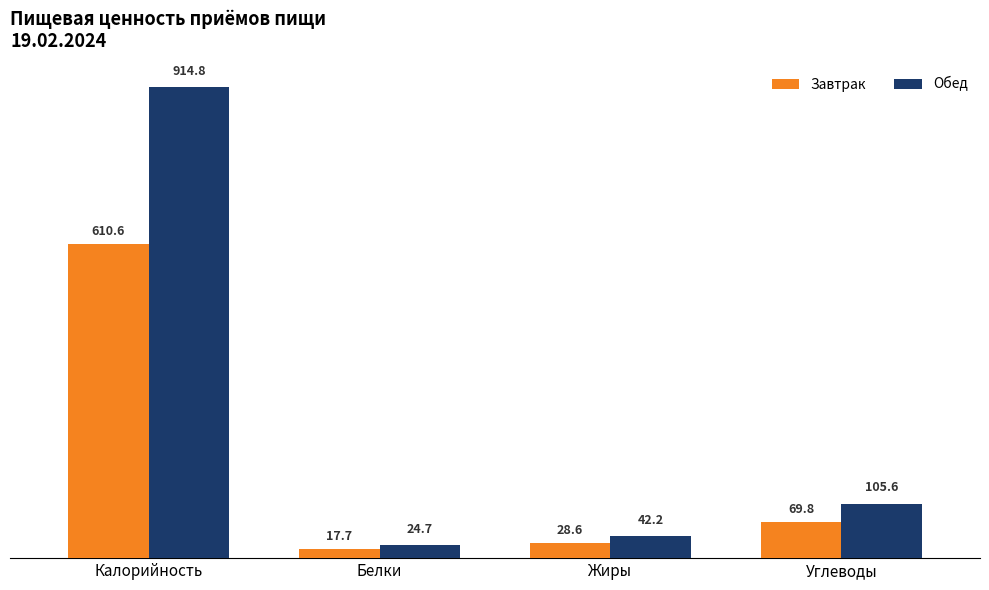

Reading right to left, extract all data points from this chart.

Завтрак: 69.8	28.6	17.7	610.6
Обед: 105.6	42.2	24.7	914.8